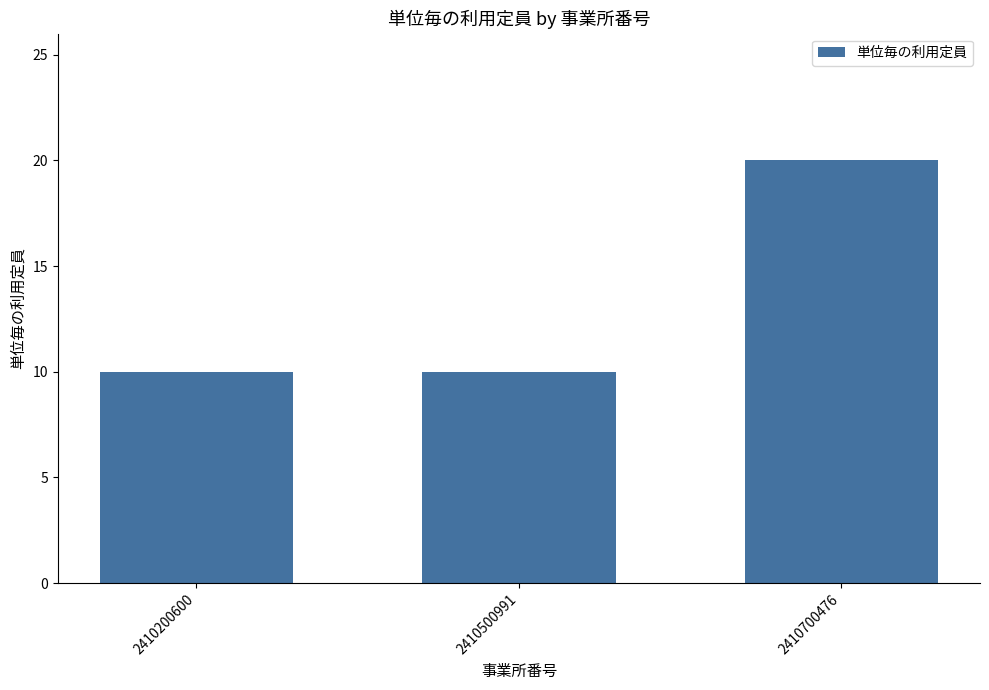

At which category does the chart reach its peak across all series?

2410700476